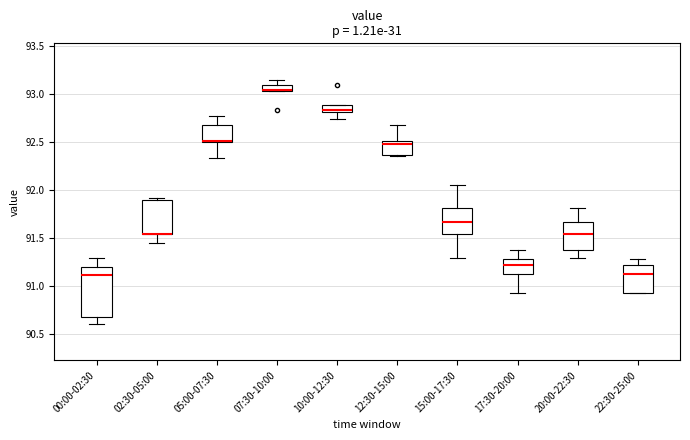

Which box is the tallest, from its lower edge to its upper edge?

00:00-02:30